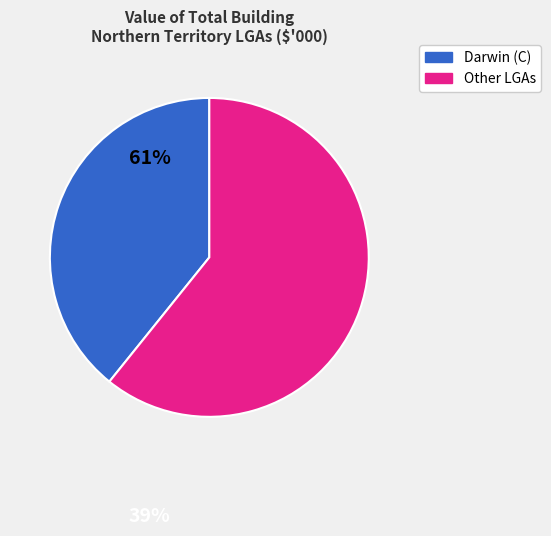

Does any single category account for the majority?

Yes